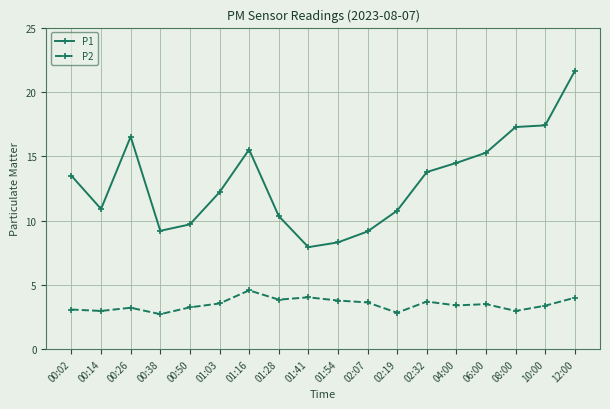

What is the sum of the P1 values at 00:02 and 01:16?

29.0